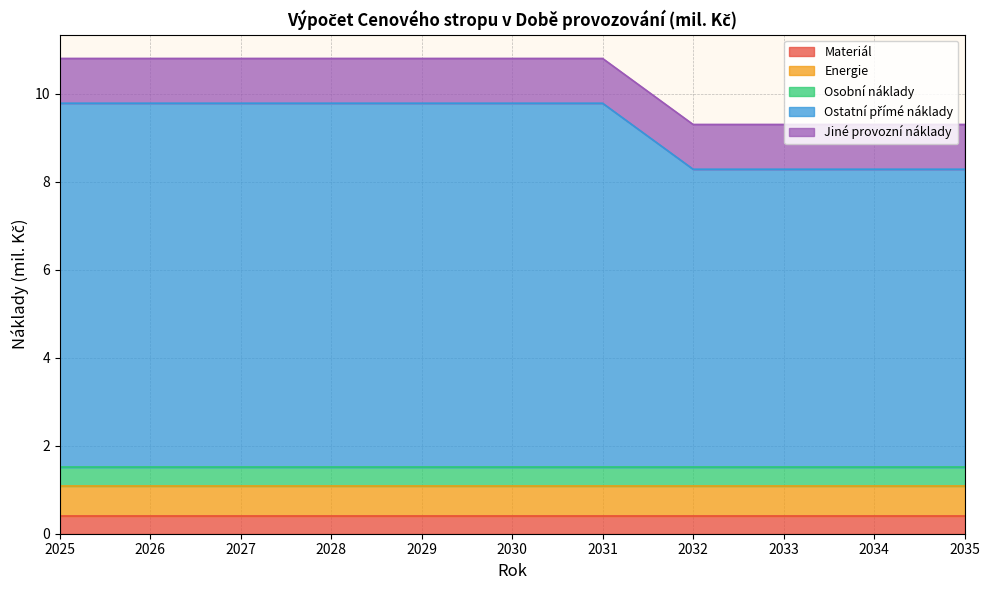

True or false: Ostatní přímé náklady and Jiné provozní náklady intersect in this chart.

False